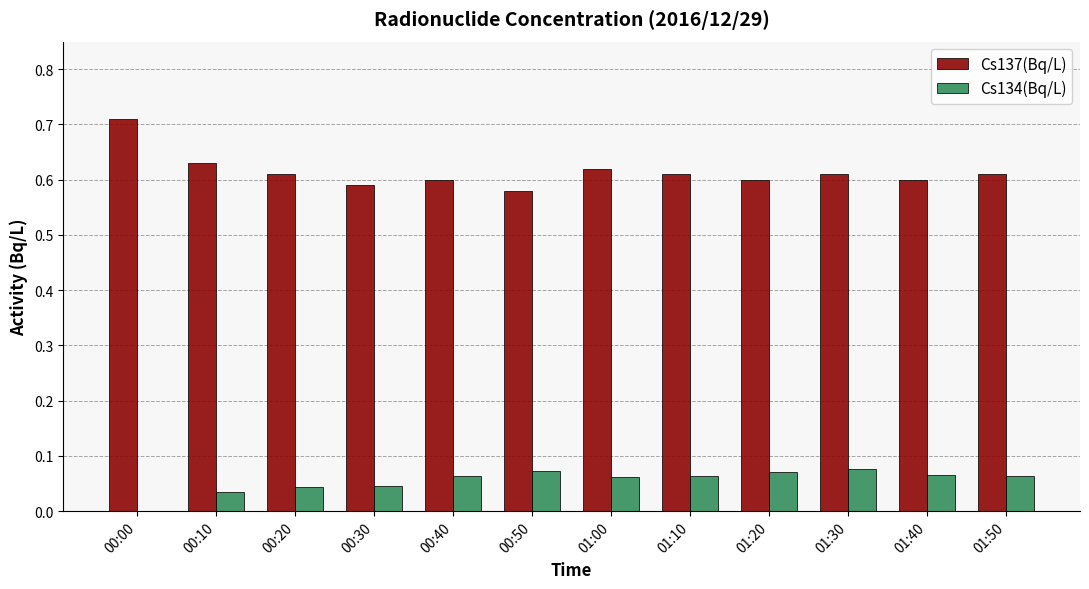

Which category has the highest value across all series?

00:00